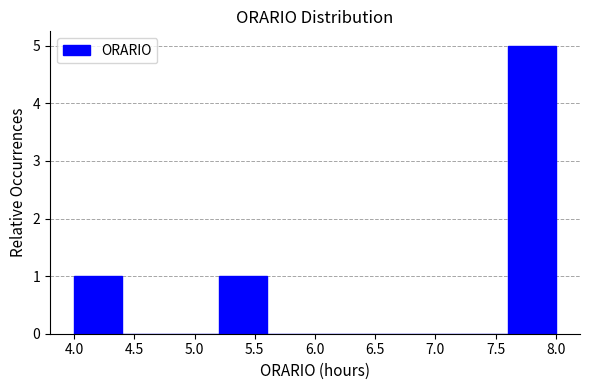

Reading left to right, list every bar in this chart as the range it spans on the x-axis followed by its height. The values are not printed on the chart, so give them approximately, as read against the axis.

4.0 to 4.4: 1
4.4 to 4.8: 0
4.8 to 5.2: 0
5.2 to 5.6: 1
5.6 to 6.0: 0
6.0 to 6.4: 0
6.4 to 6.8: 0
6.8 to 7.2: 0
7.2 to 7.6: 0
7.6 to 8.0: 5